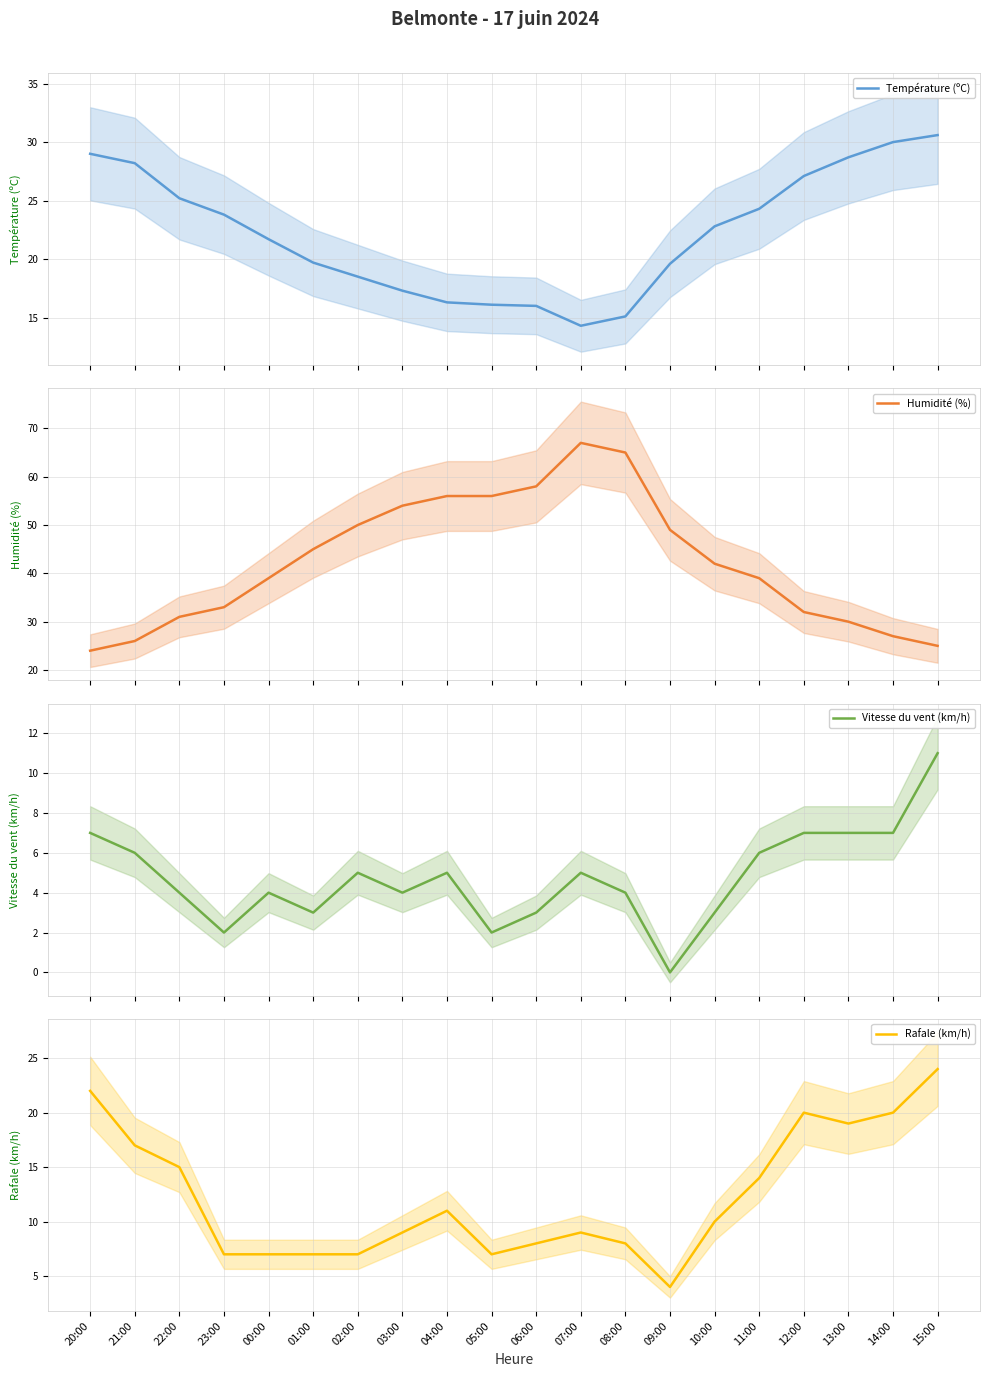

True or false: Température (ºC) has a value of 14.9 at 11:00.

False